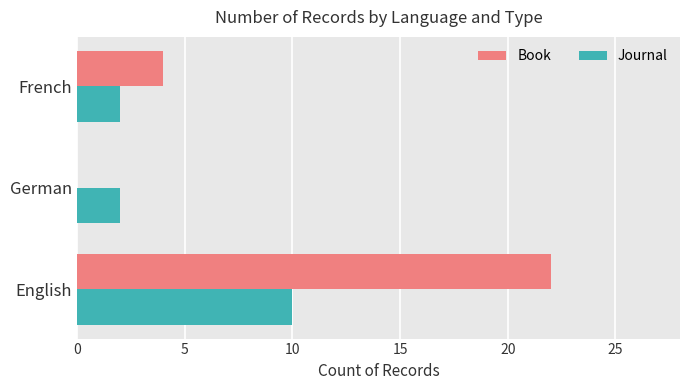

Between English and German, which series saw the biggest shift?

Book